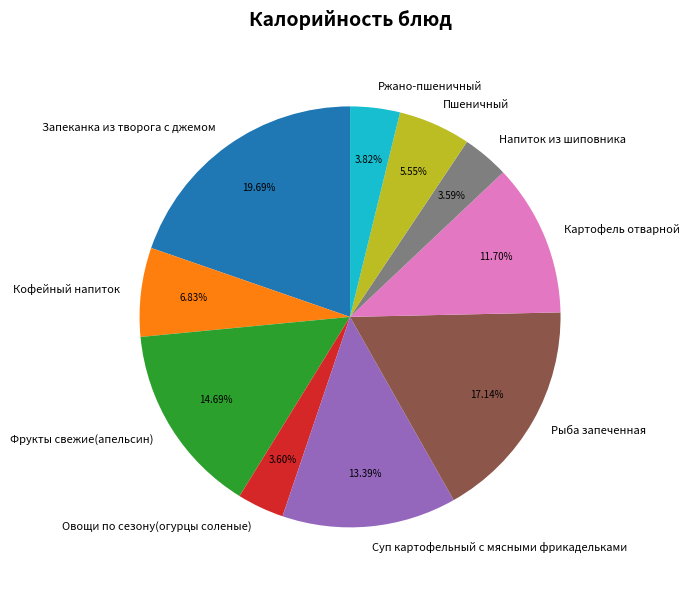

Does Напиток из шиповника represent more than half of the total?

No